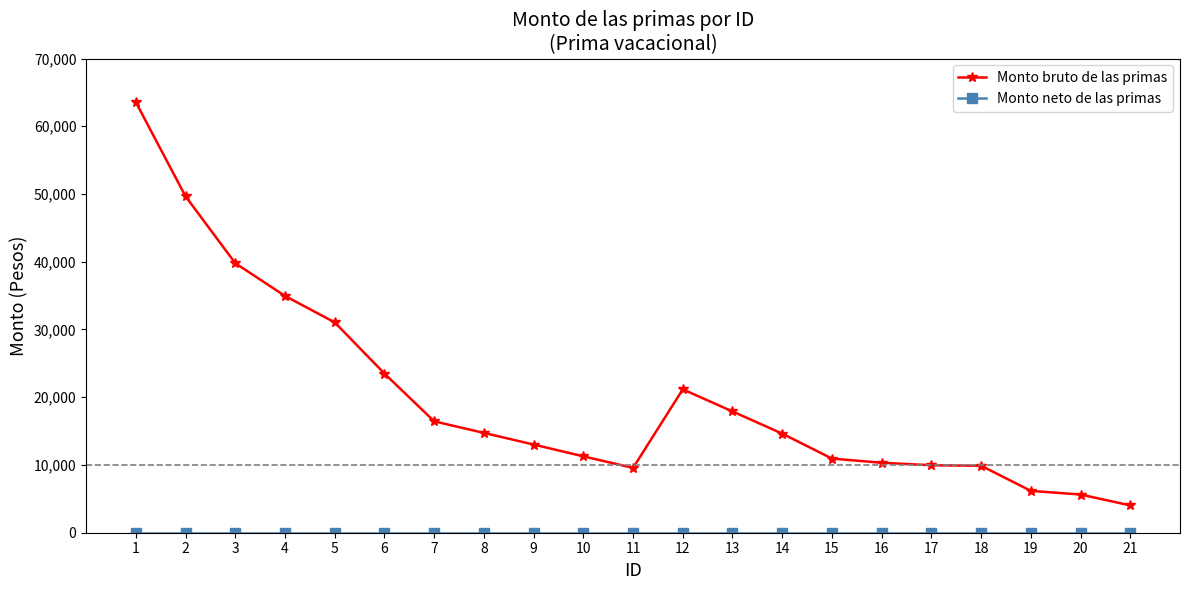

What is the value of the Monto bruto de las primas point at the 15th from the left?

10944.5